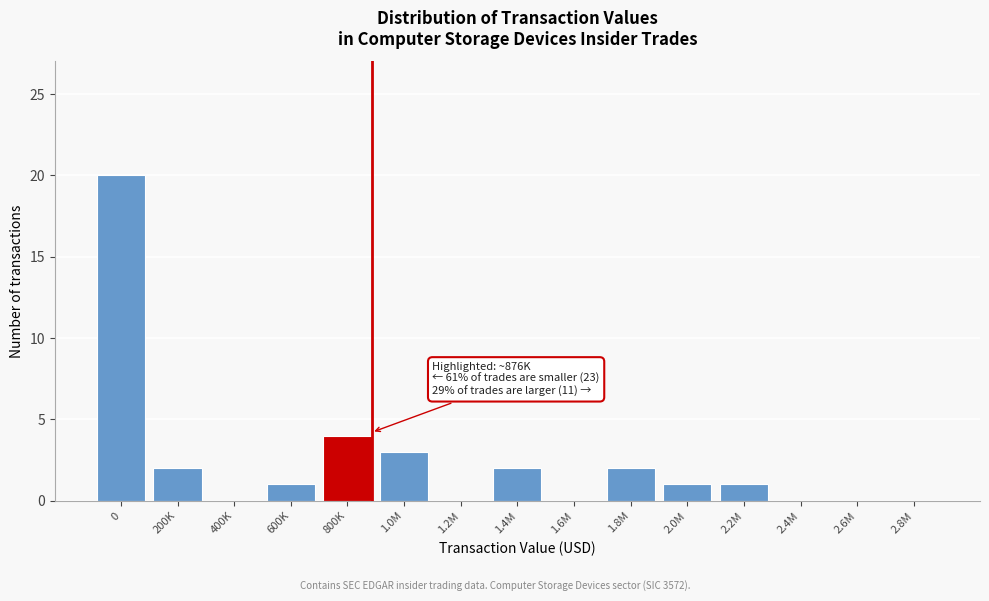

Reading left to right, what are all the values shown in this chart?

0=20	200K=2	400K=0	600K=1	800K=4	1.0M=3	1.2M=0	1.4M=2	1.6M=0	1.8M=2	2.0M=1	2.2M=1	2.4M=0	2.6M=0	2.8M=0